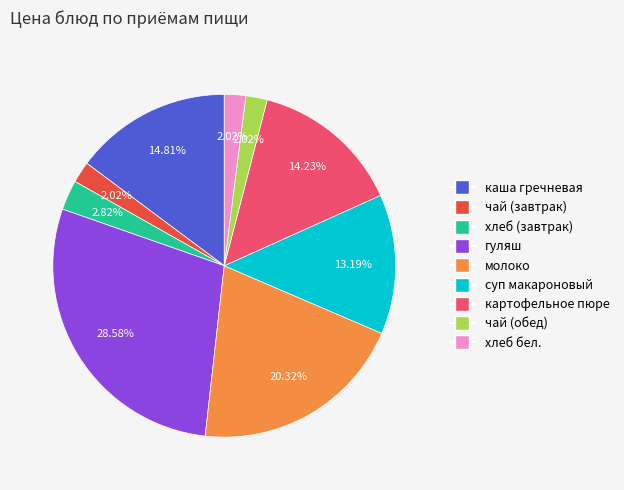

How many slices are in this pie chart?

9